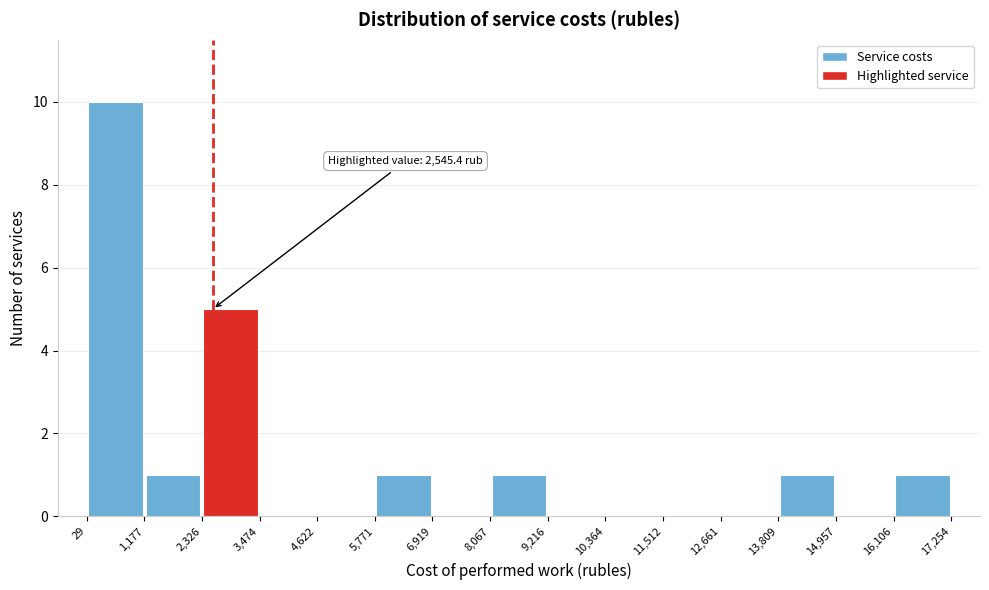

Over which range of the x-axis is the bar tallest?

29 to 1,177